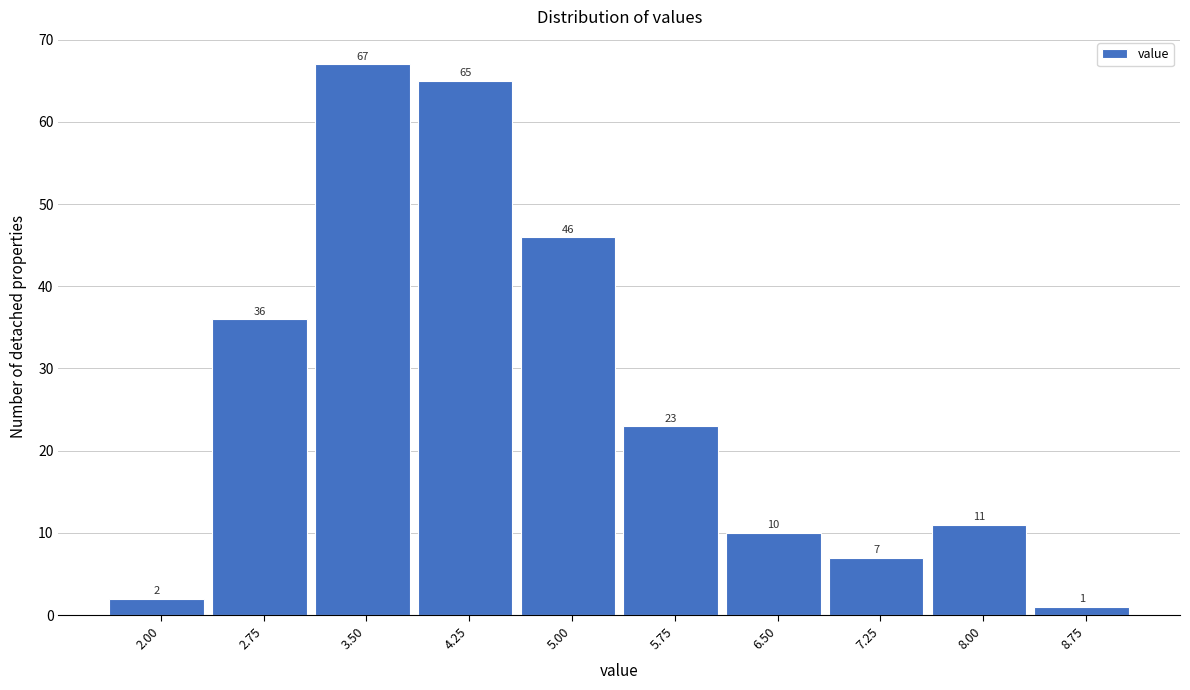

Reading left to right, extract all data points from this chart.

2.00=2	2.75=36	3.50=67	4.25=65	5.00=46	5.75=23	6.50=10	7.25=7	8.00=11	8.75=1